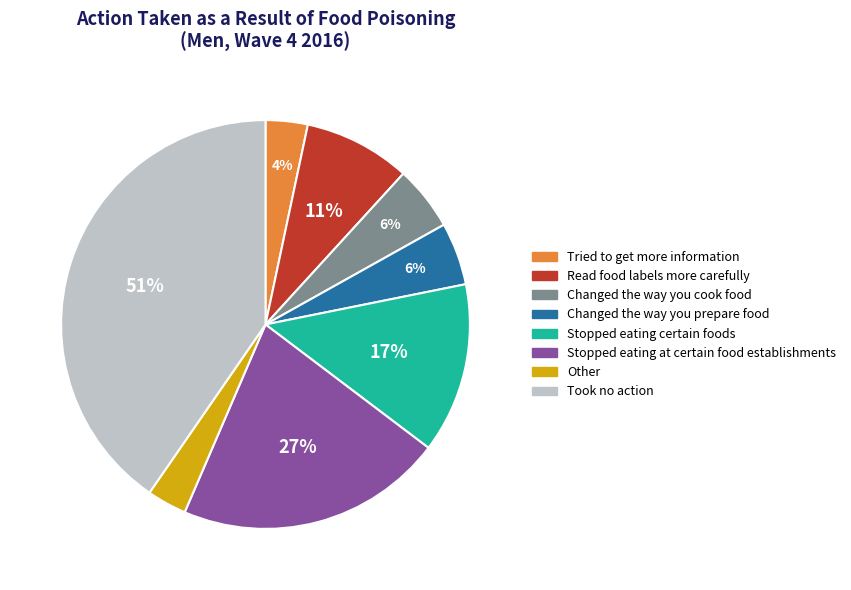

Does Read food labels more carefully represent more than half of the total?

No